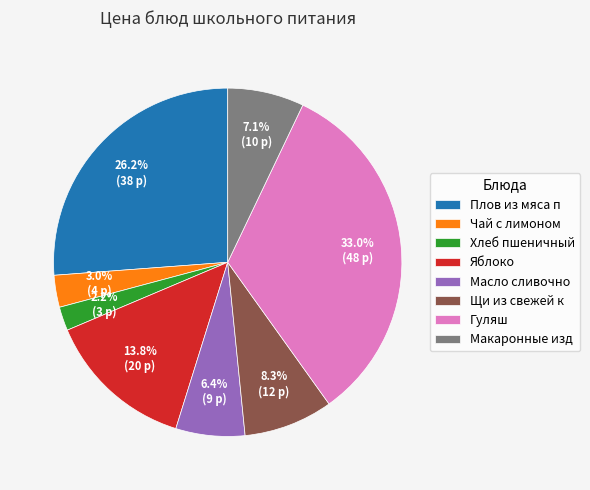

Is there a majority slice in this chart?

No